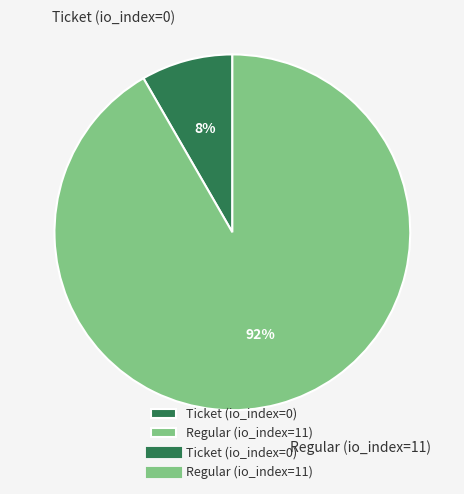

Does any single category account for the majority?

Yes